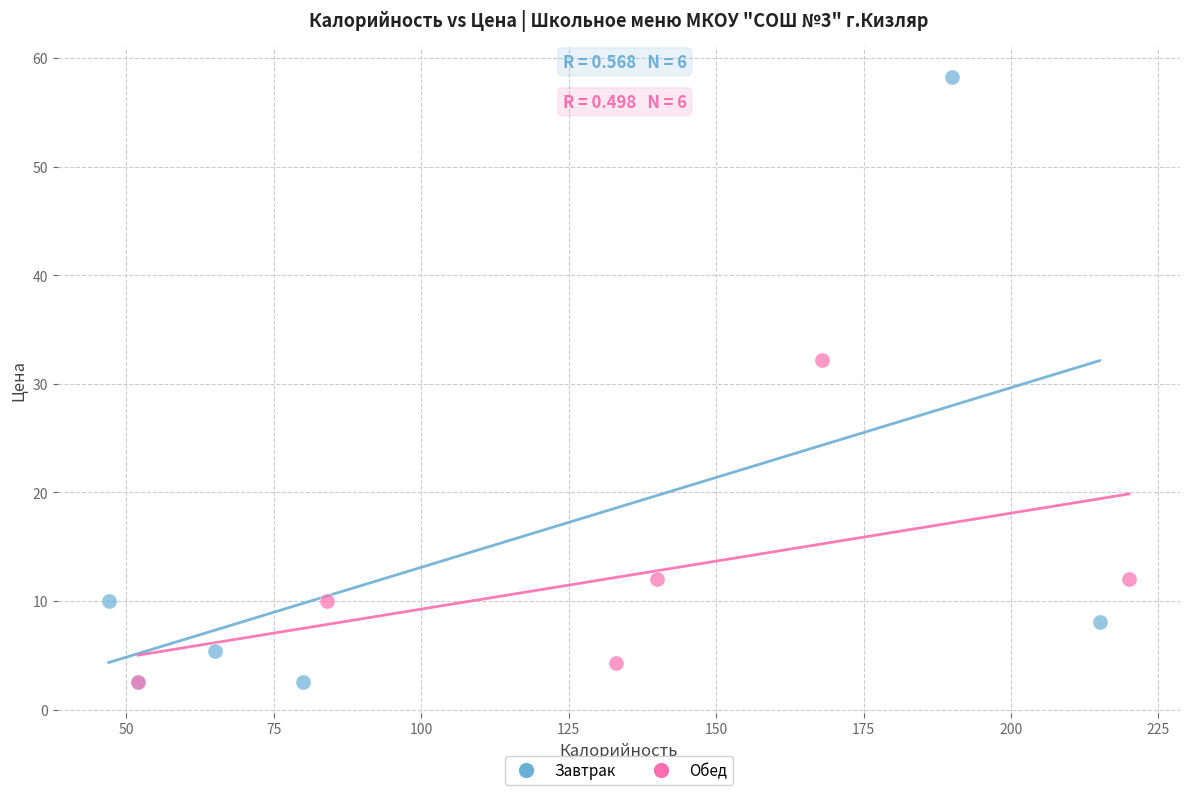

Which series has the largest Y range (max minus min)?

Завтрак